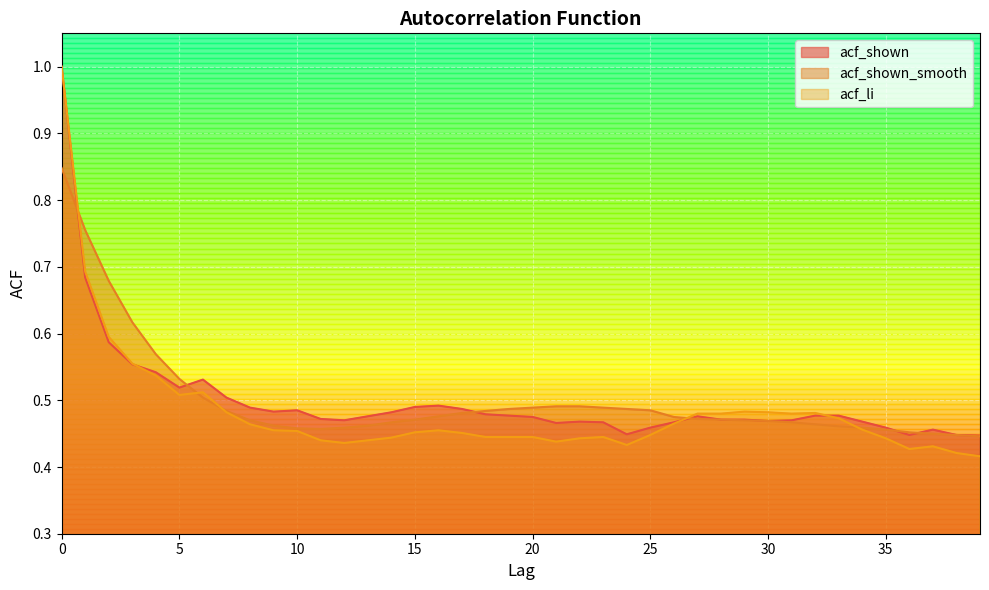

Reading left to right, transcribe all the data shown in this chart.

acf_shown: 1.0	0.7	0.6	0.6	0.5	0.5	0.5	0.5	0.5	0.5	0.5	0.5	0.5	0.5	0.5	0.5	0.5	0.5	0.5	0.5	0.5	0.5	0.5	0.5	0.4	0.5	0.5	0.5	0.5	0.5	0.5	0.5	0.5	0.5	0.5	0.5	0.4	0.5	0.4	0.4
acf_shown_smooth: 0.8	0.8	0.7	0.6	0.6	0.5	0.5	0.5	0.5	0.5	0.5	0.5	0.5	0.5	0.5	0.5	0.5	0.5	0.5	0.5	0.5	0.5	0.5	0.5	0.5	0.5	0.5	0.5	0.5	0.5	0.5	0.5	0.5	0.5	0.5	0.5	0.5	0.5	0.4	0.4
acf_li: 1.0	0.7	0.6	0.6	0.5	0.5	0.5	0.5	0.5	0.5	0.5	0.4	0.4	0.4	0.4	0.5	0.5	0.5	0.4	0.4	0.4	0.4	0.4	0.4	0.4	0.4	0.5	0.5	0.5	0.5	0.5	0.5	0.5	0.5	0.5	0.4	0.4	0.4	0.4	0.4